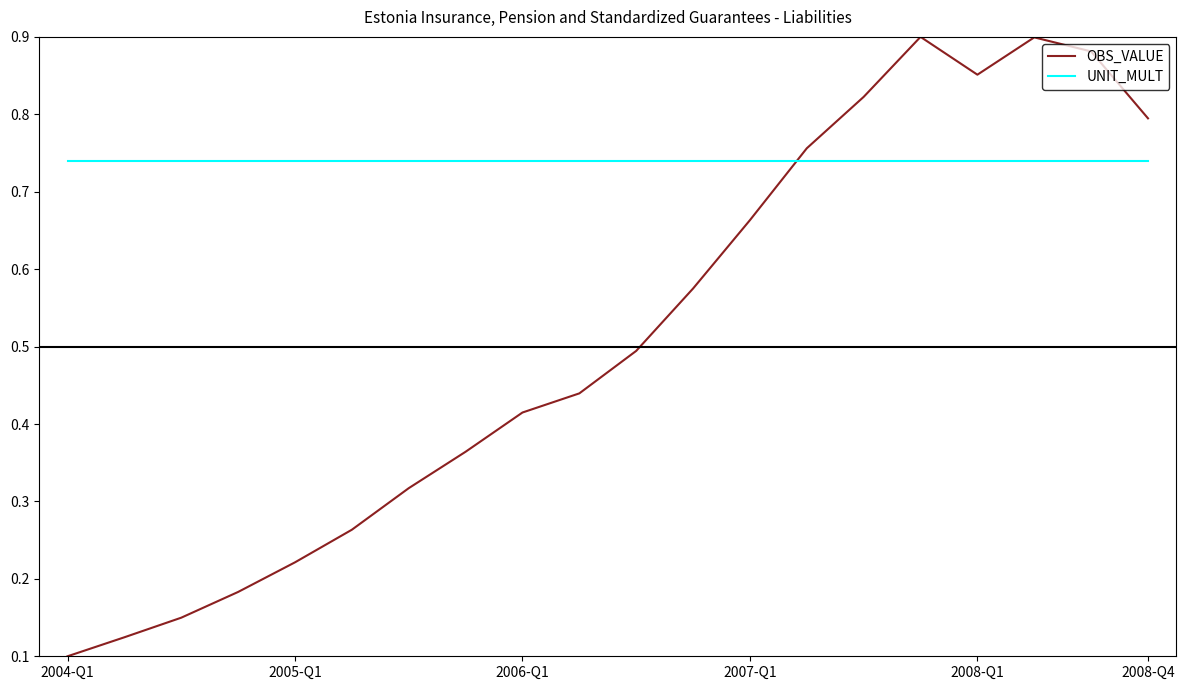

Rank the series by their average value, from highest to lowest.

UNIT_MULT, OBS_VALUE